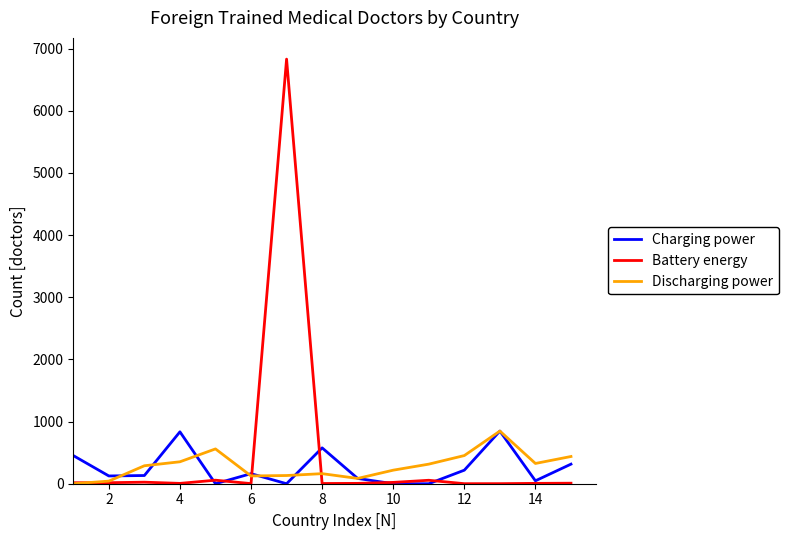

Is the value of Discharging power at 8 greater than the value of Charging power at 8?

No